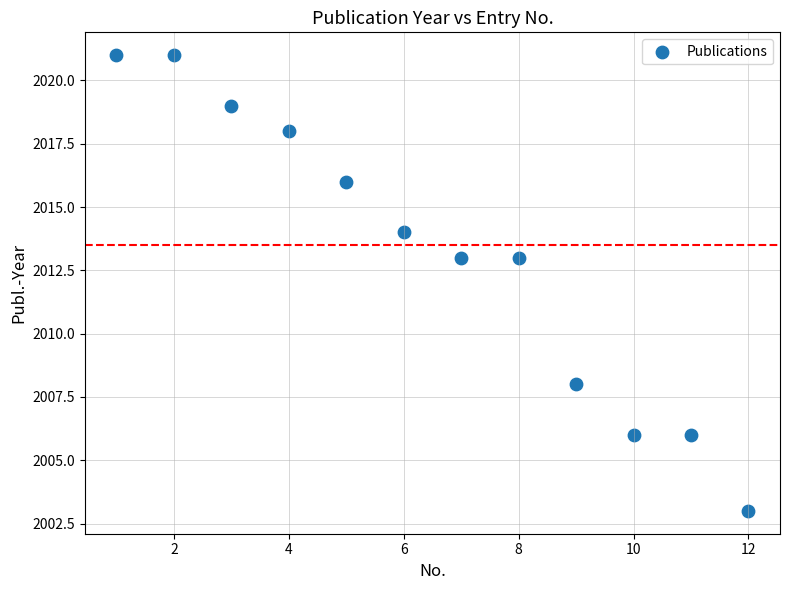

What is the range of X values (max minus min)?

11